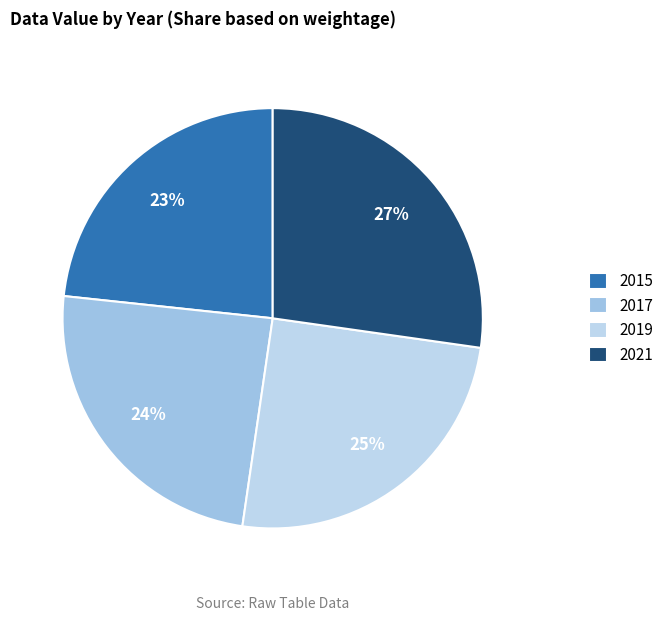

Which category has the smallest portion of the pie?

2015